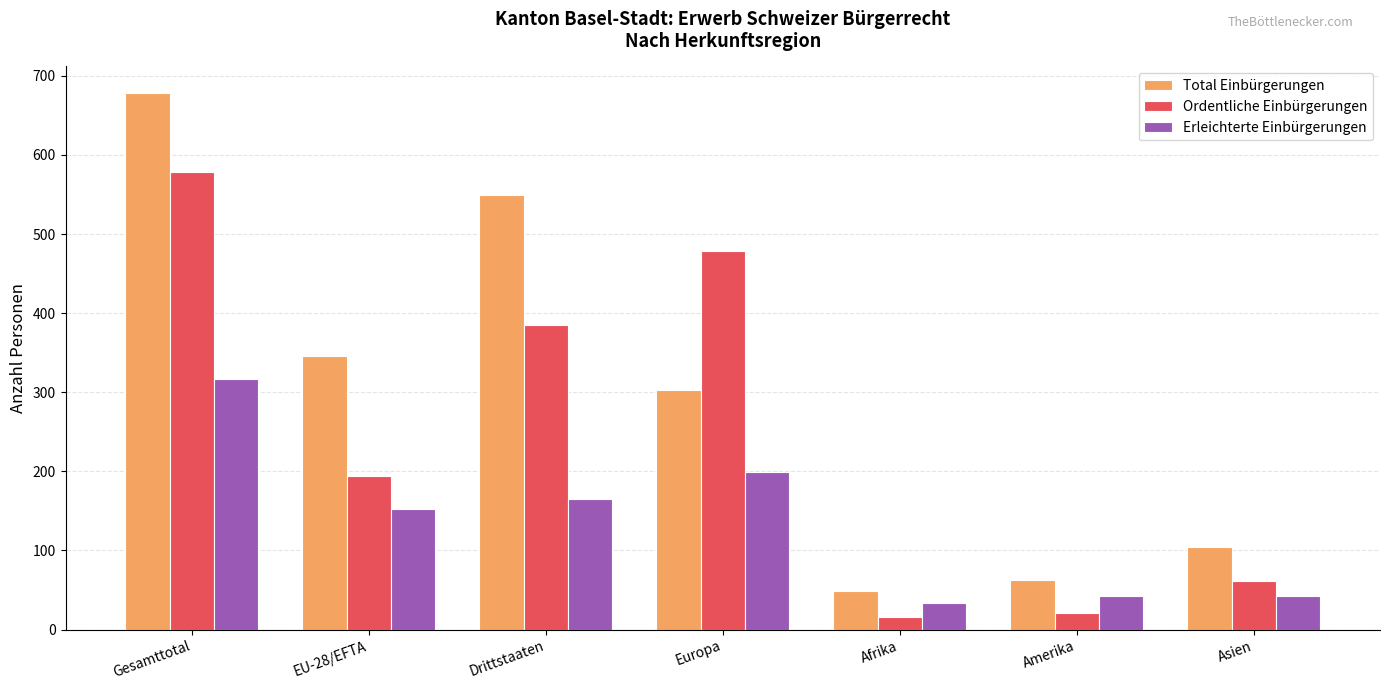

Where does the Total Einbürgerungen series first go above 303?

Gesamttotal